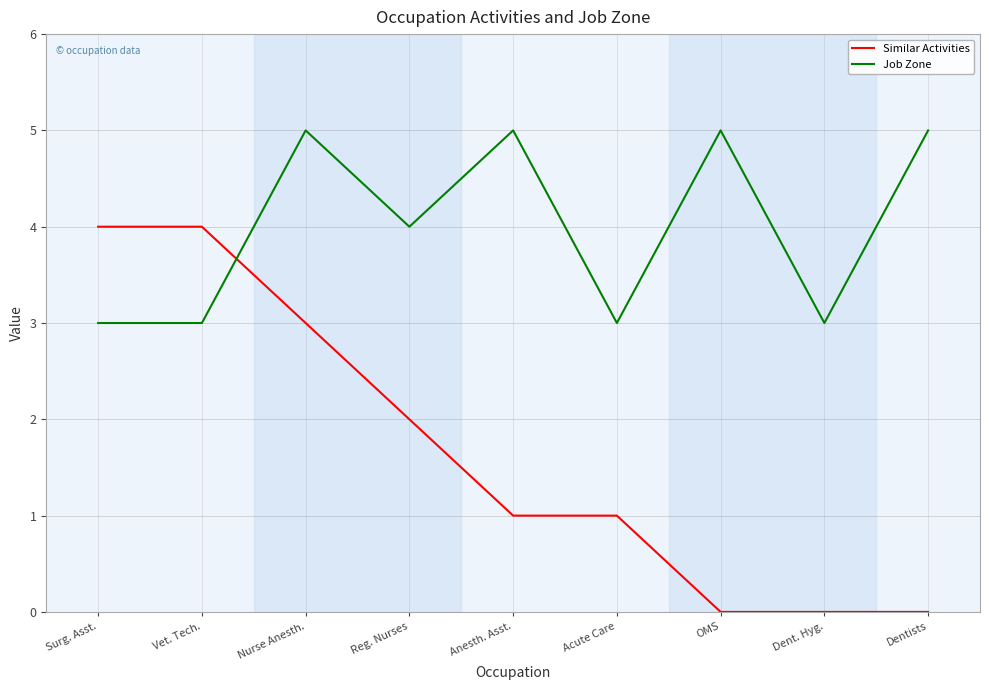

Read the Job Zone value at Dent. Hyg..

3